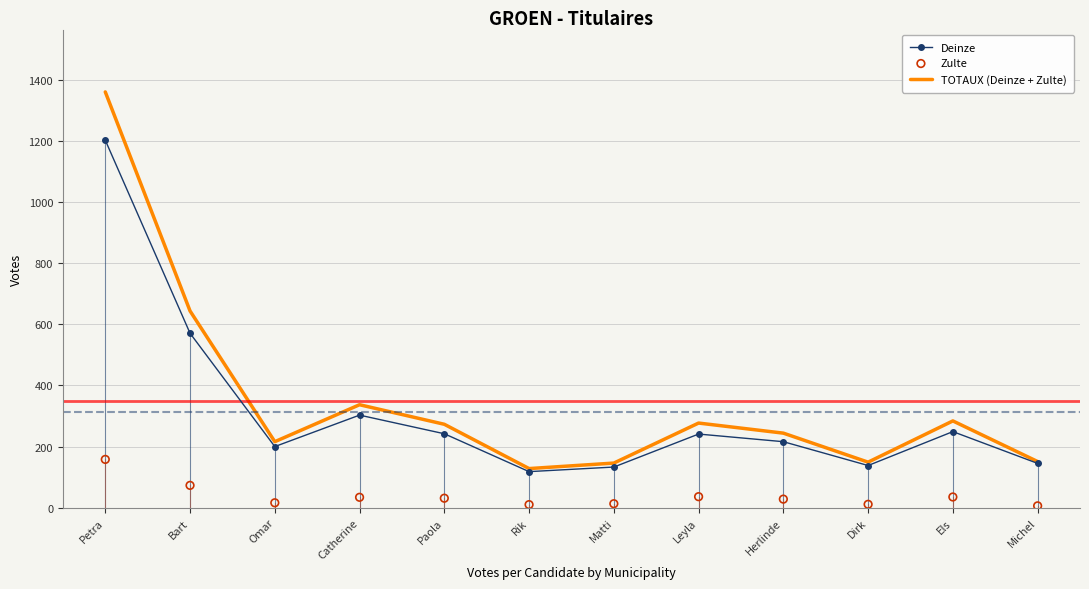

At which category is the sum across all series the highest?

Petra